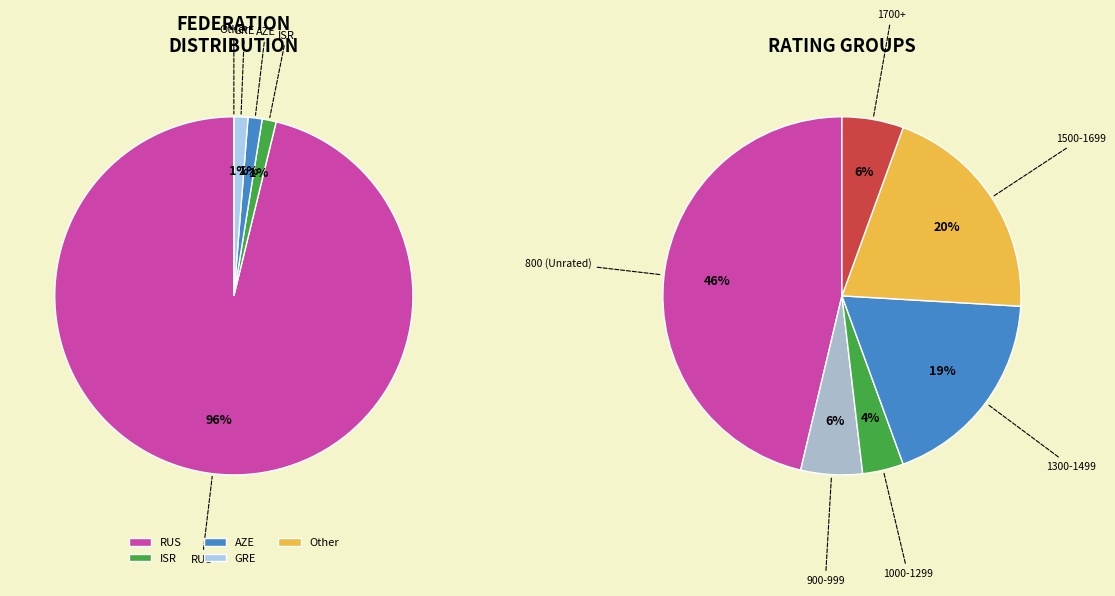

What is the majority slice?

RUS